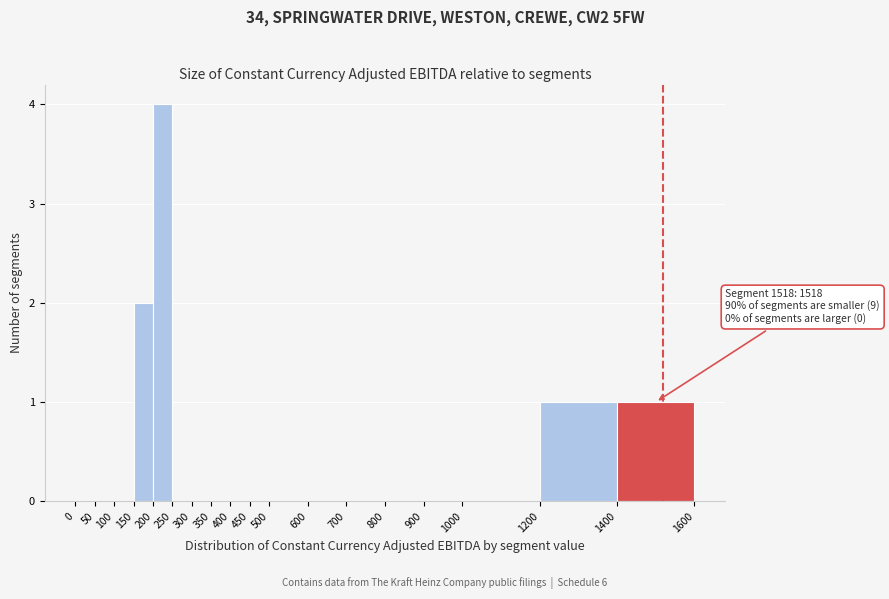

Over which range of the x-axis is the bar tallest?

200 to 250